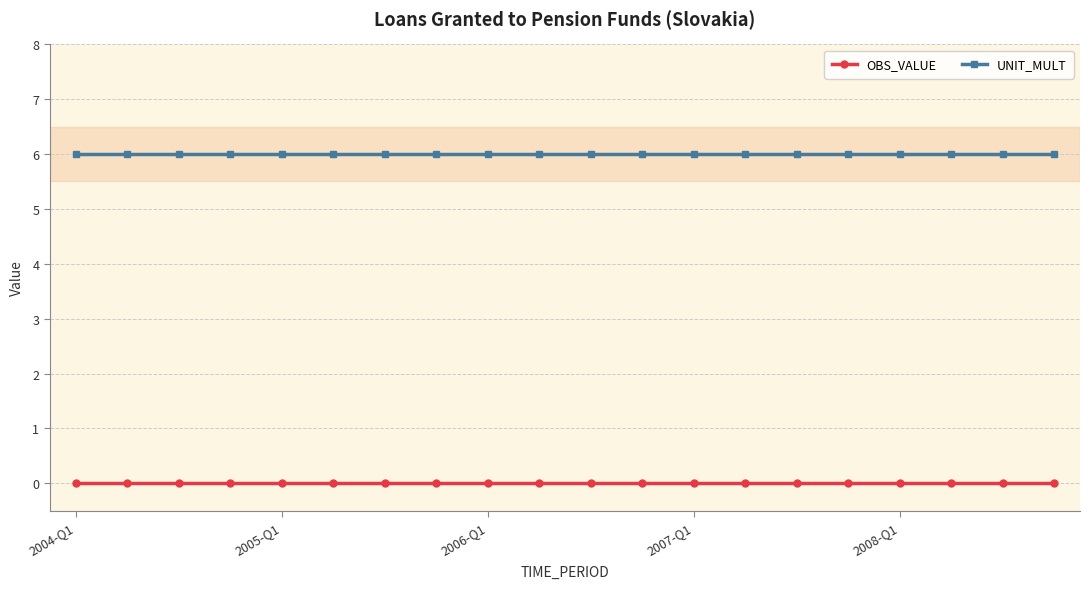

List the series in order of their overall mean, lowest first.

OBS_VALUE, UNIT_MULT